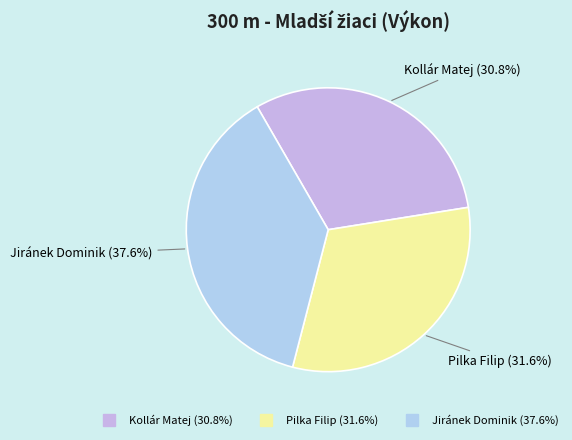

Which slice is the largest?

Jiránek Dominik